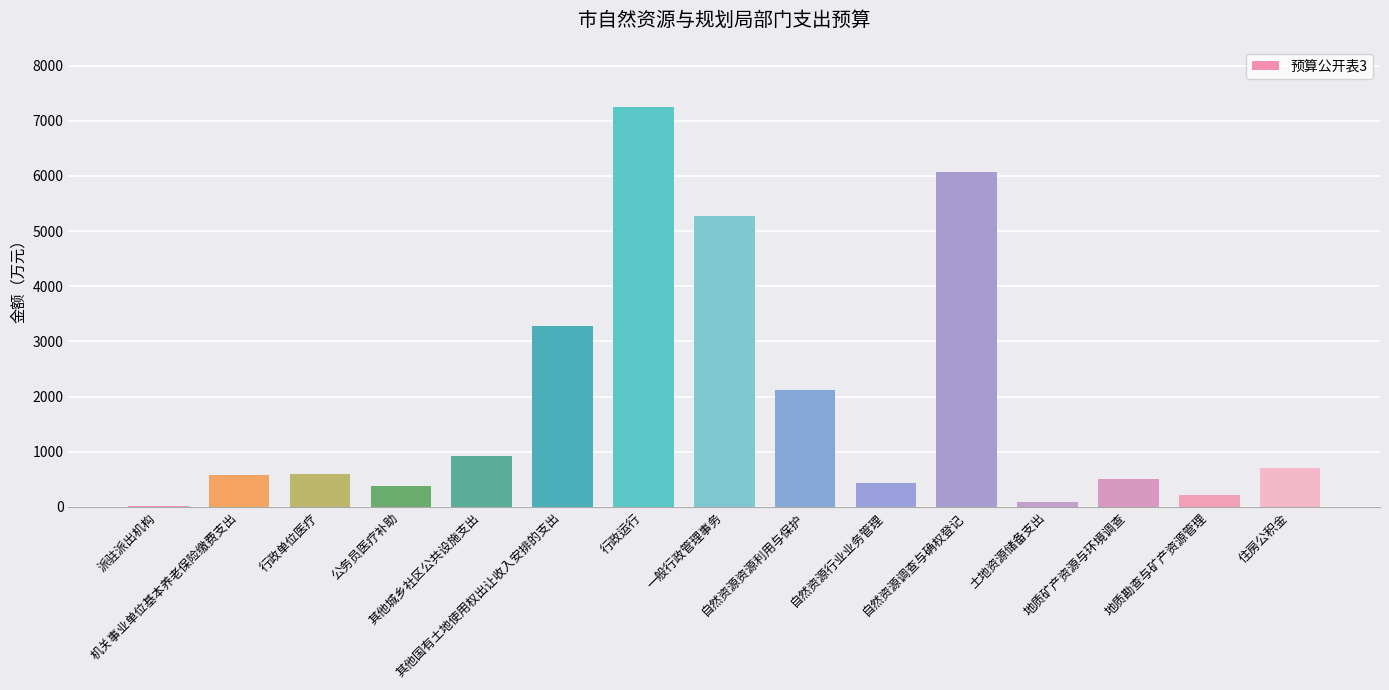

True or false: the data shows 2101.5 at 其他国有土地使用权出让收入安排的支出.

False